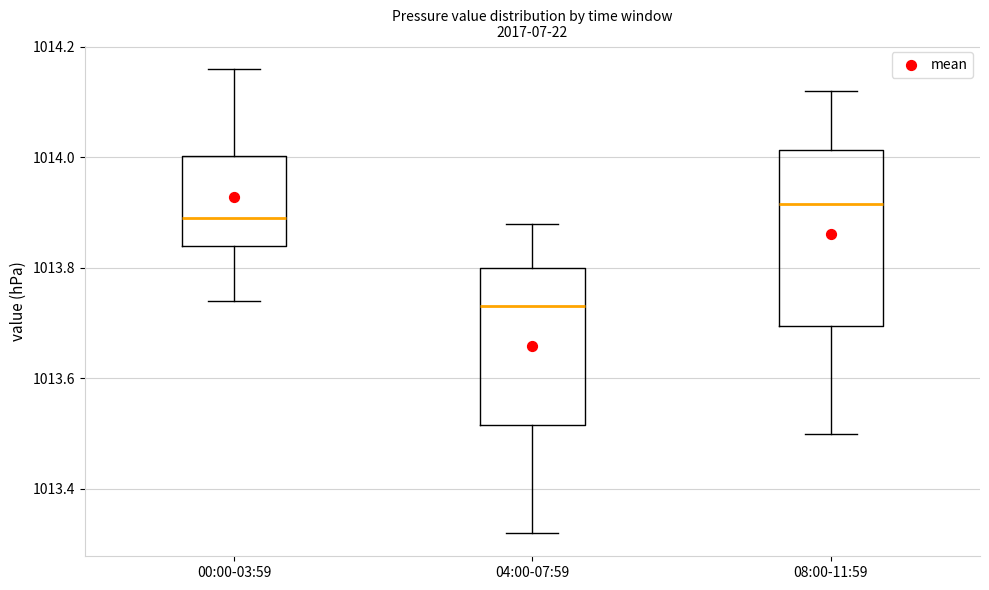

Which box has the highest median line?

08:00-11:59